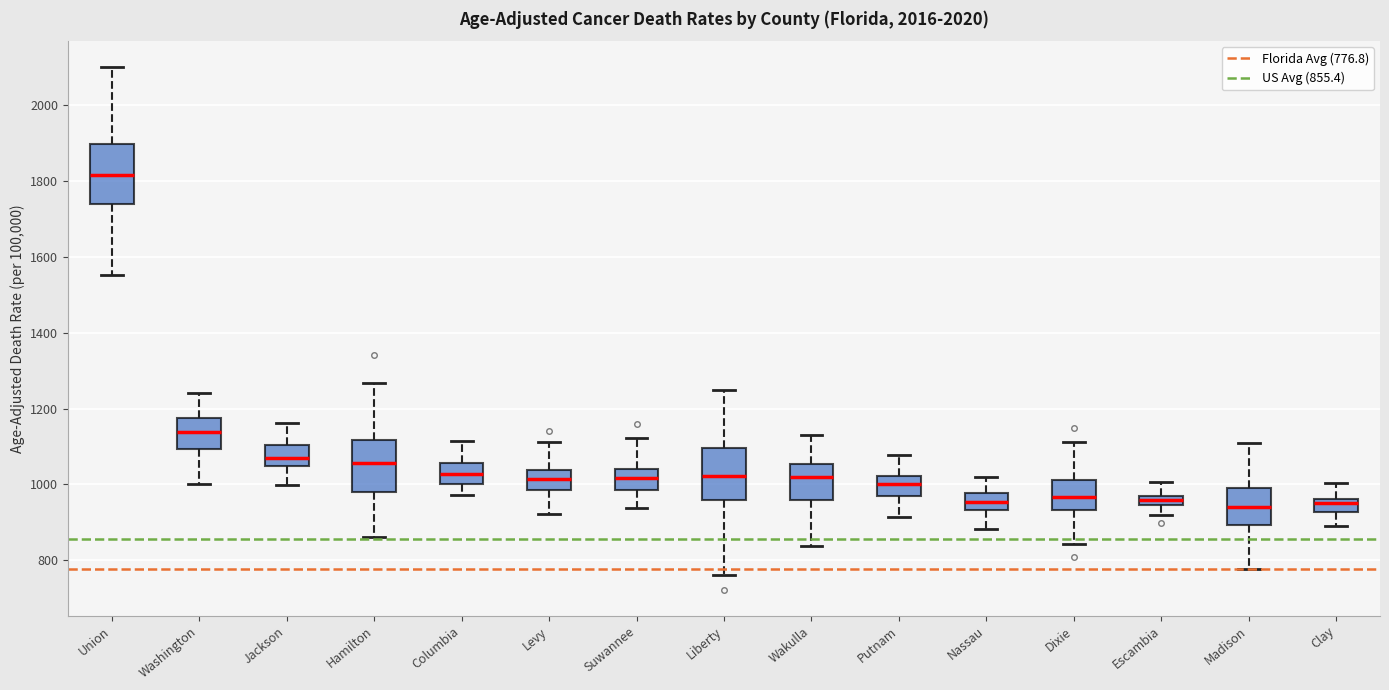

Where is the upper edge of the box for Wakulla on the y-axis? The values are not printed on the chart, so give them approximately, as read against the axis.

1060